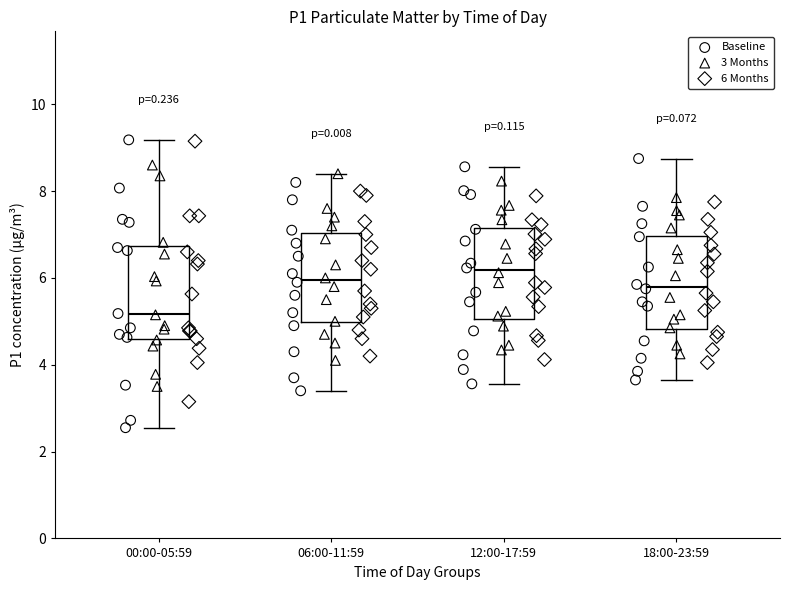

Reading left to right, read every box against the y-axis: the position of its median line, the range the box covers, and the ends of its whiskers. The values are not printed on the chart, so give them approximately, as read against the axis.

00:00-05:59: median 5.2, box 4.6 to 6.8, whiskers 2.6 to 9.2
06:00-11:59: median 6.0, box 5.0 to 7.0, whiskers 3.4 to 8.4
12:00-17:59: median 6.2, box 5.0 to 7.2, whiskers 3.6 to 8.6
18:00-23:59: median 5.8, box 4.8 to 7.0, whiskers 3.6 to 8.8